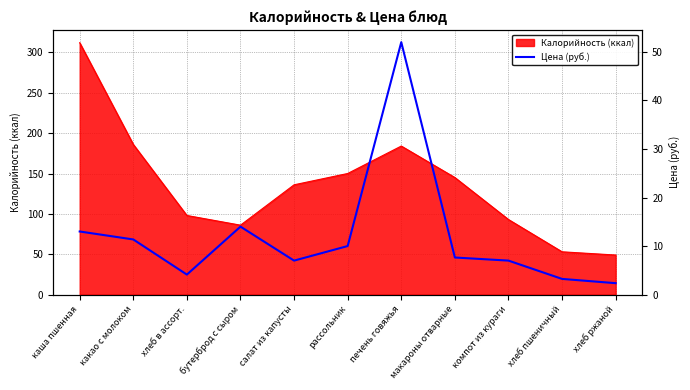

The Калорийность (ккал) series shows 192 at салат из капусты. True or false?

False